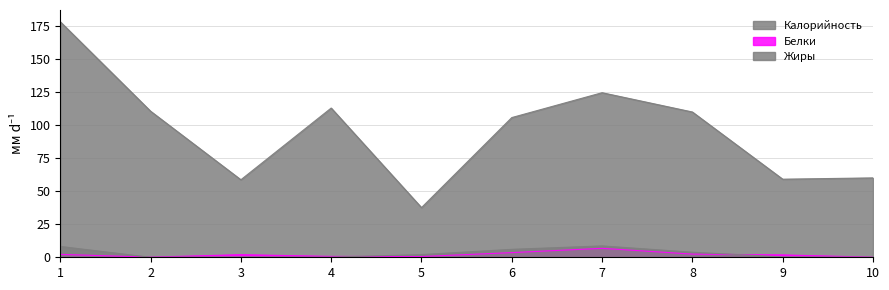

The Калорийность series shows 37.5 at 5. True or false?

True